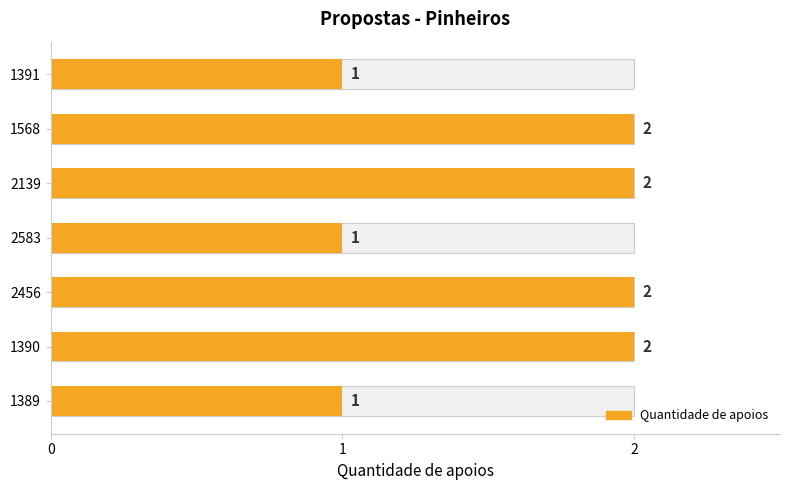

How many data points does each series have?

7